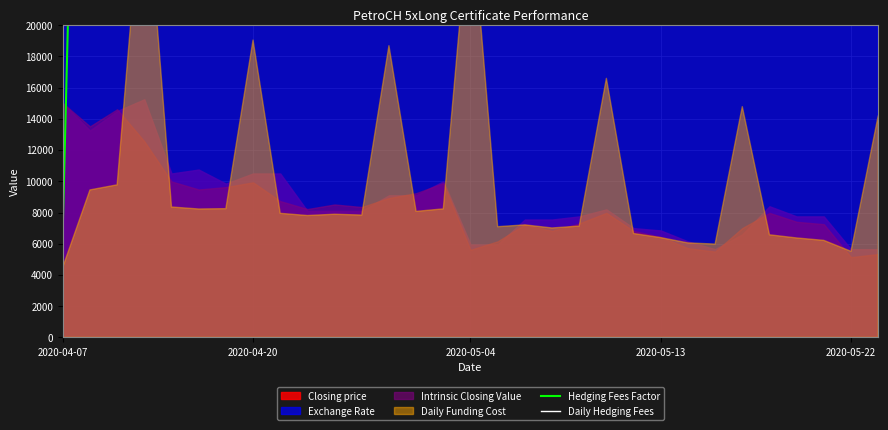

Which has a higher value, 29 or 11?

29